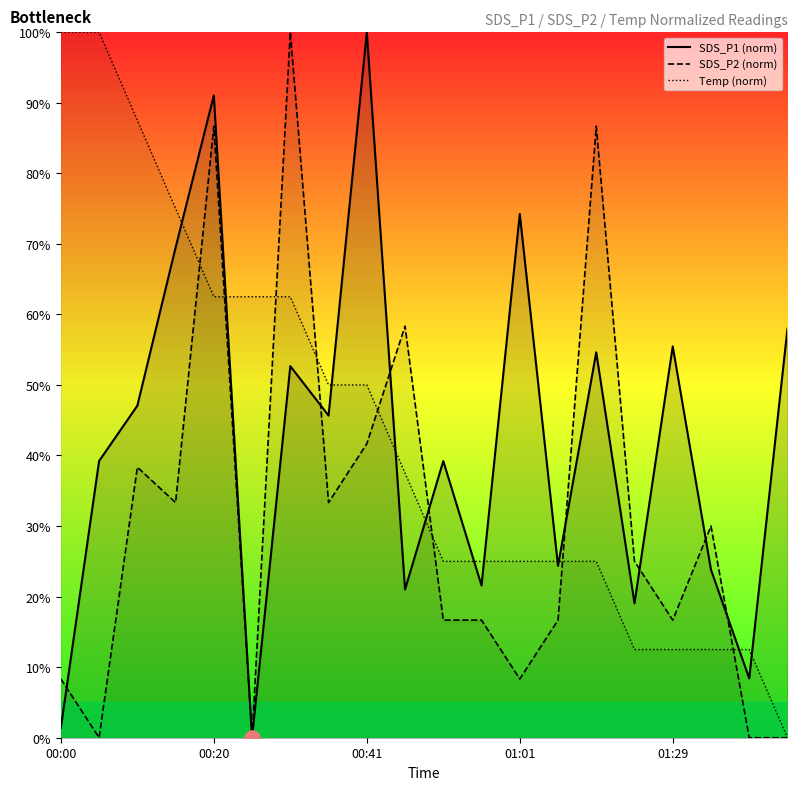

What are all the series names shown in the legend?

SDS_P1 (norm), SDS_P2 (norm), Temp (norm)